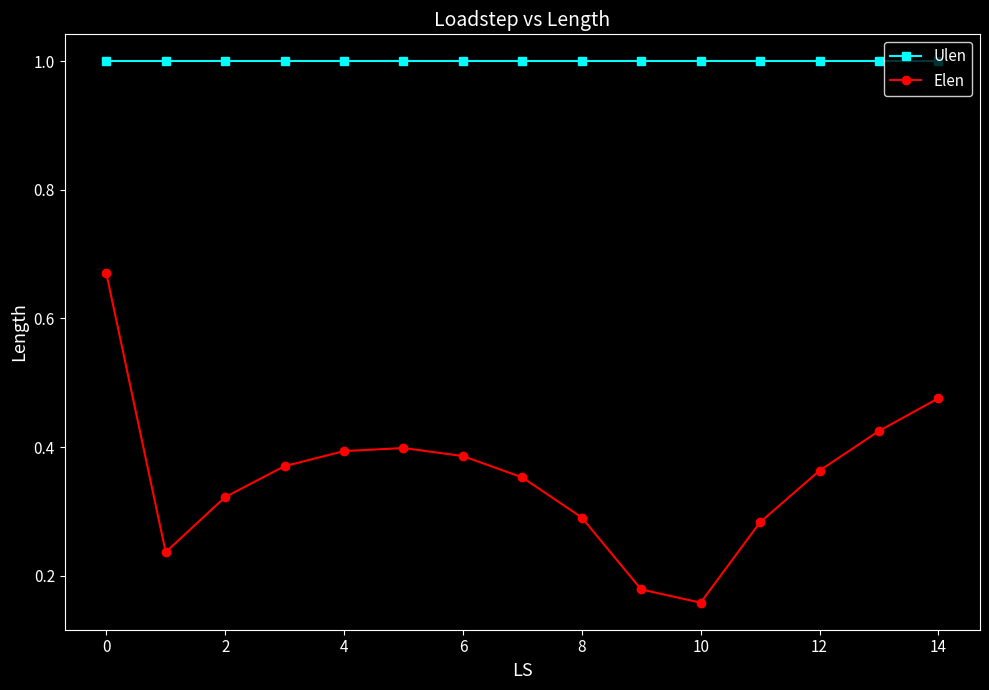

Rank the series by their average value, from highest to lowest.

Ulen, Elen